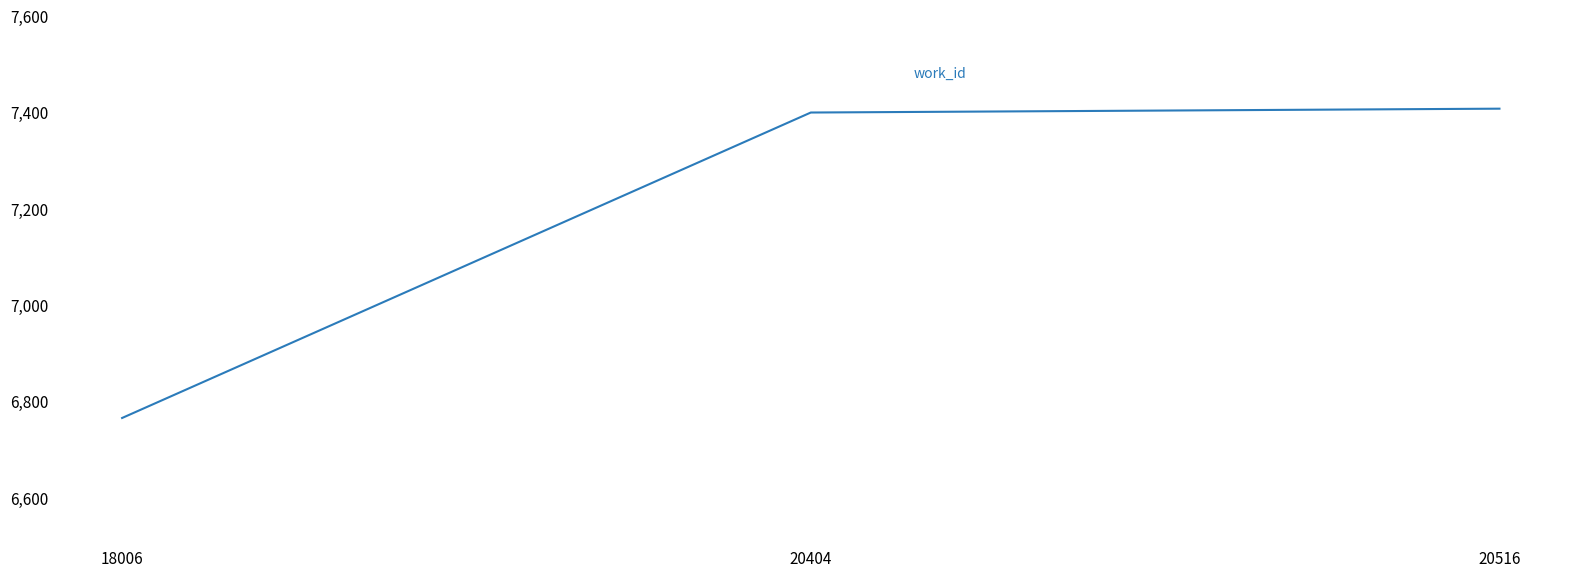

Is it true that the value at 20404 is 7400?

True